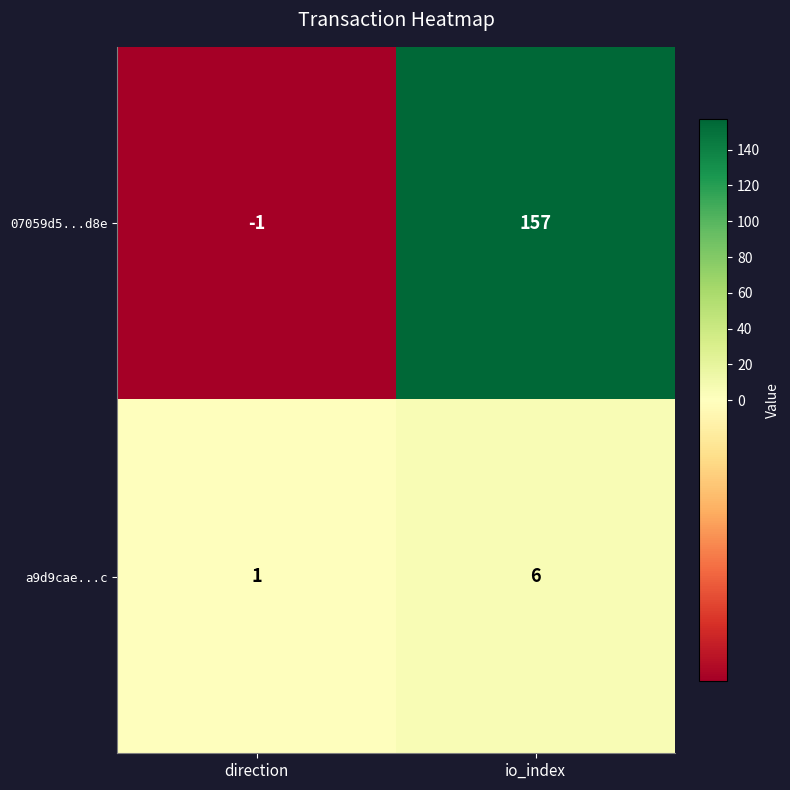

What is the greatest value displayed?

157